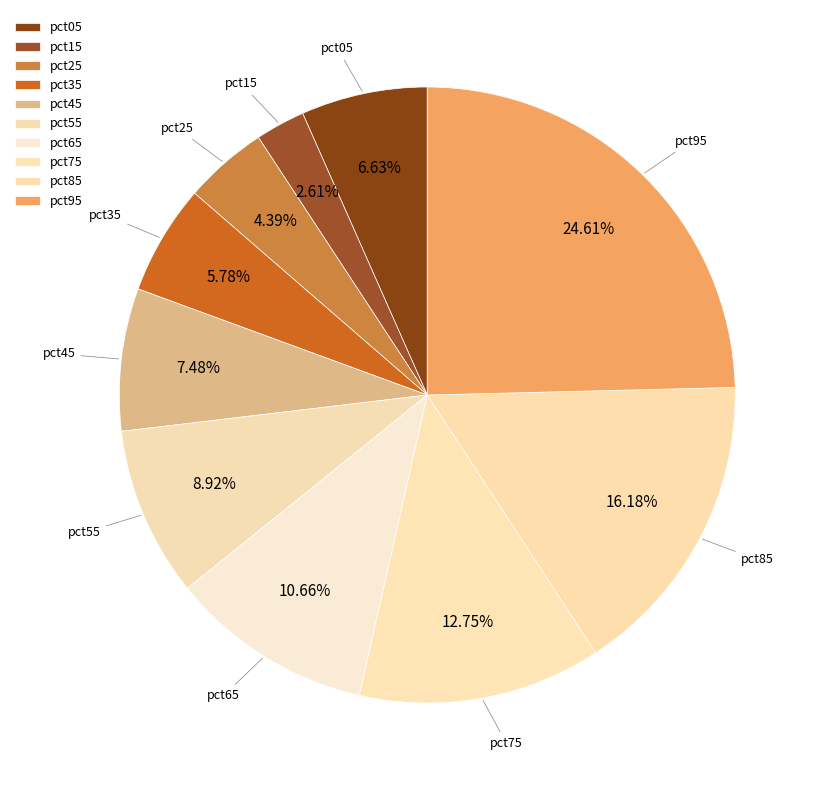

True or false: pct95 accounts for 25% of the total.

True